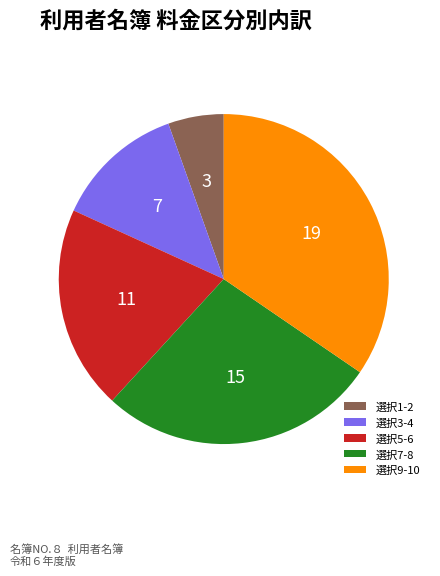

Combined, do 選択7-8 and 選択5-6 account for over 50%?

No